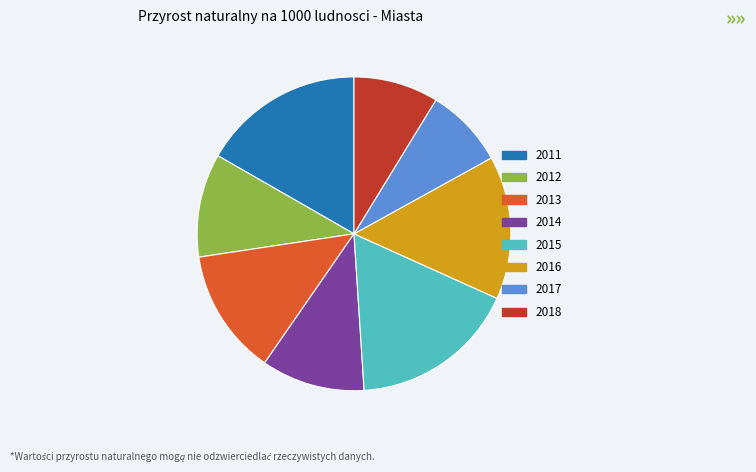

Which slice is the largest?

2015